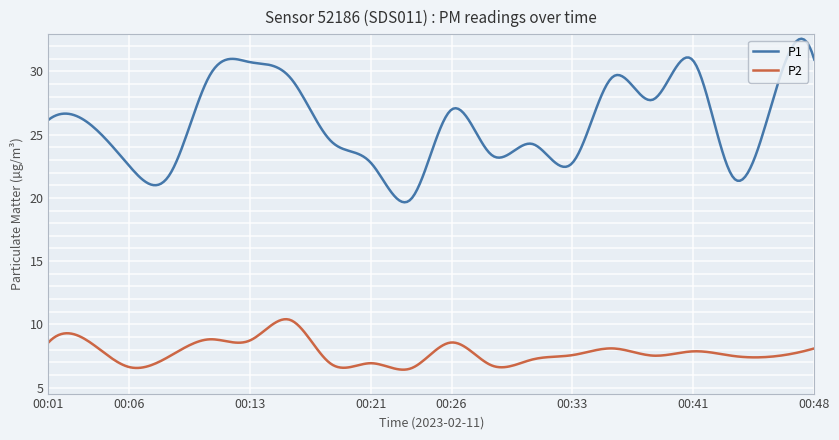

Rank the series by their average value, from lowest to highest.

P2, P1